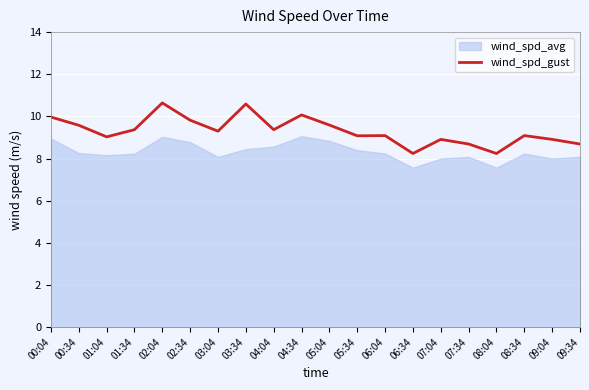

Reading right to left, list all the values displayed in this chart.

8.7	8.9	9.1	8.2	8.7	8.9	8.2	9.1	9.1	9.6	10.1	9.4	10.6	9.3	9.8	10.6	9.4	9.0	9.6	10.0